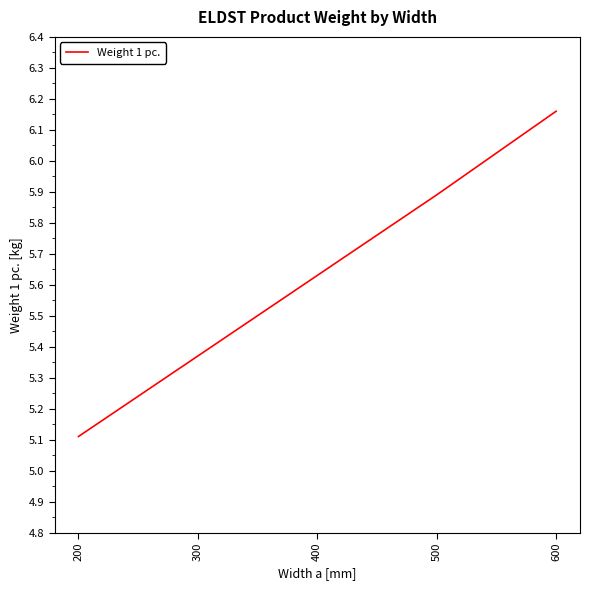

What is the difference between the values at 200 and 300?

0.3